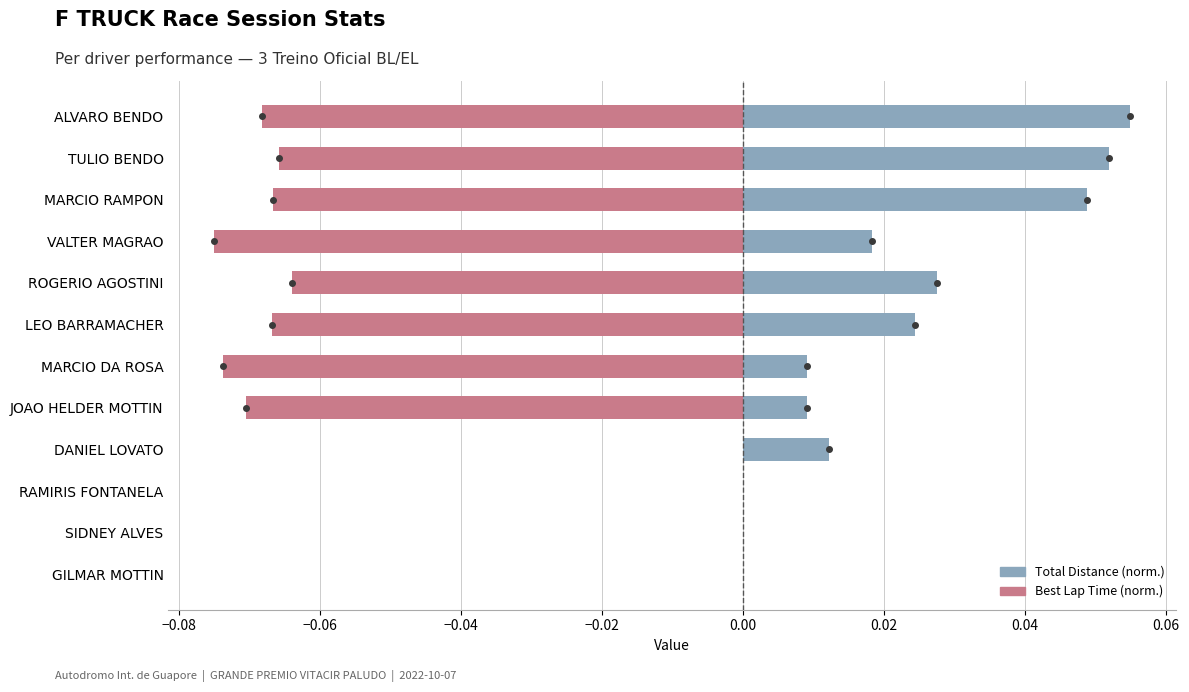

The Best Lap Time (norm.) series shows -0.1 at LEO BARRAMACHER. True or false?

True